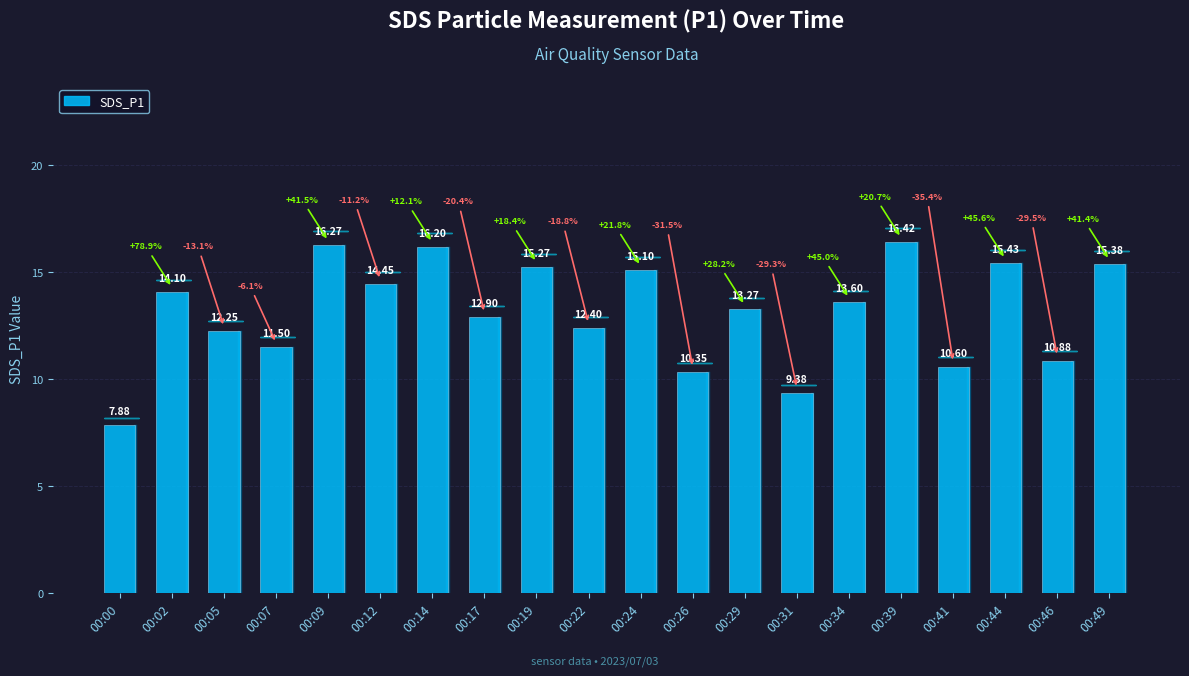

Reading right to left, what are all the values shown in this chart?

00:49=15.4	00:46=10.9	00:44=15.4	00:41=10.6	00:39=16.4	00:34=13.6	00:31=9.4	00:29=13.3	00:26=10.3	00:24=15.1	00:22=12.4	00:19=15.3	00:17=12.9	00:14=16.2	00:12=14.4	00:09=16.3	00:07=11.5	00:05=12.2	00:02=14.1	00:00=7.9